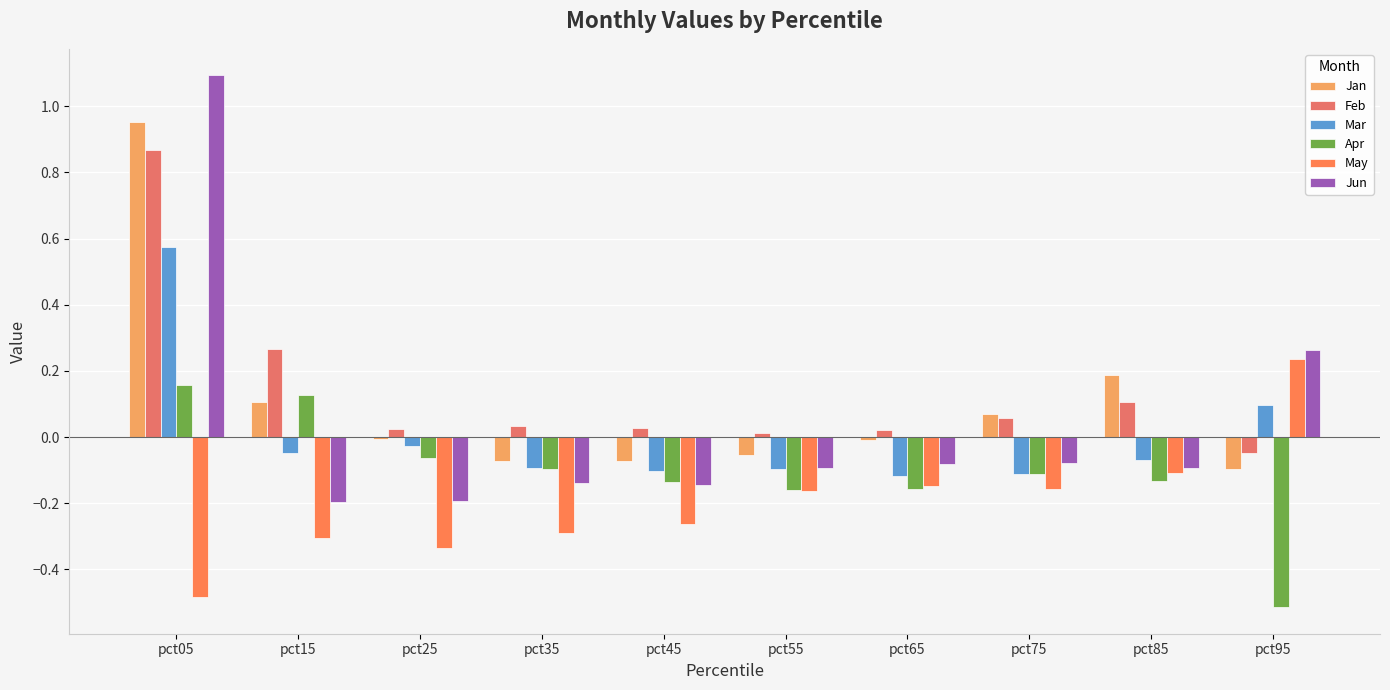

Does the chart contain stacked bars?

No